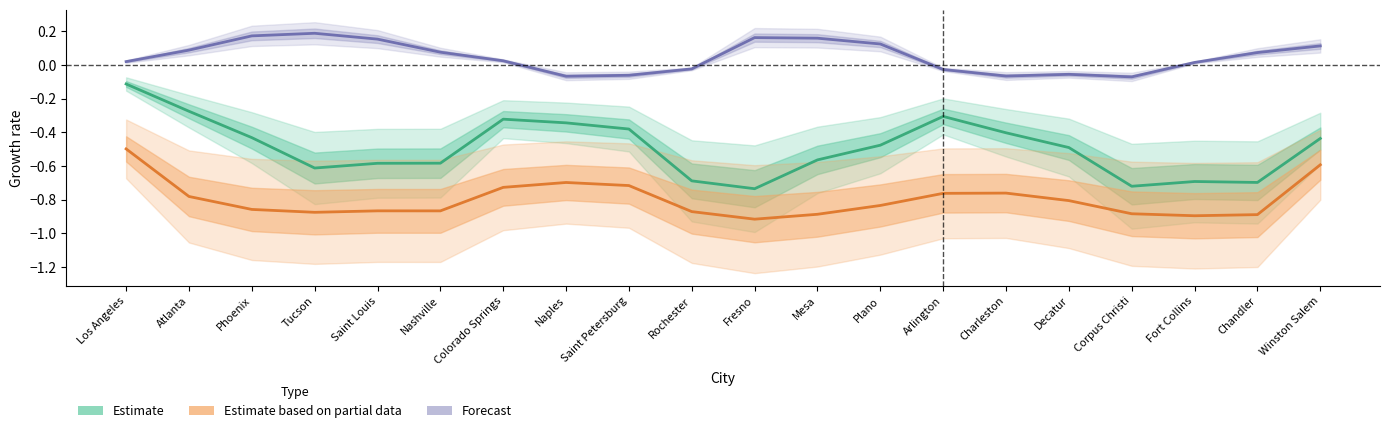

True or false: Estimate based on partial data and Estimate intersect in this chart.

False